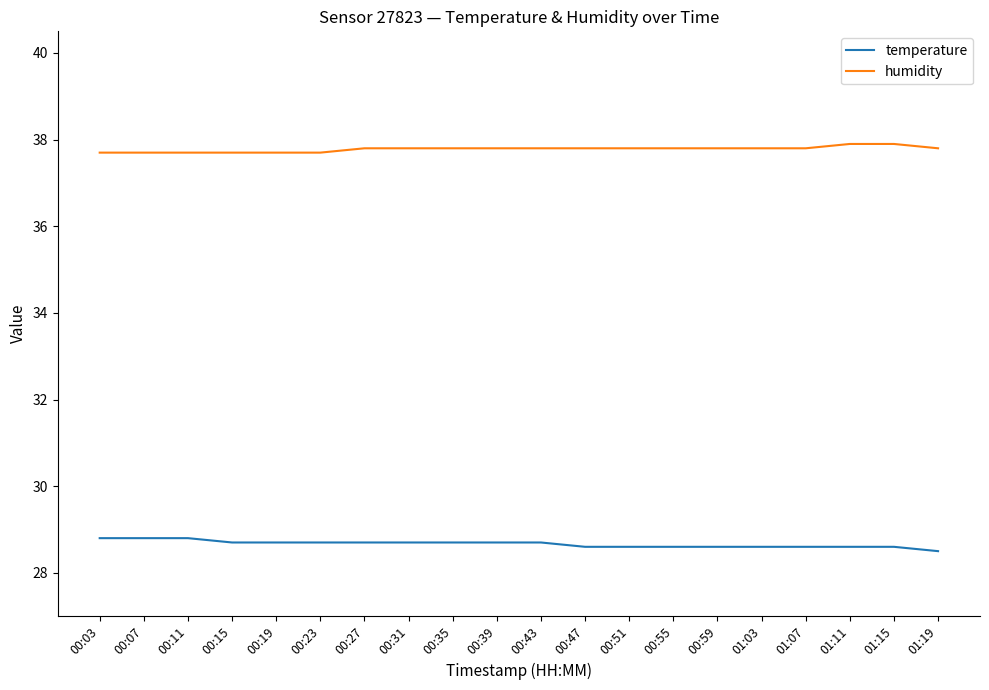

What is the difference between the highest and lowest values at 01:07?

9.2